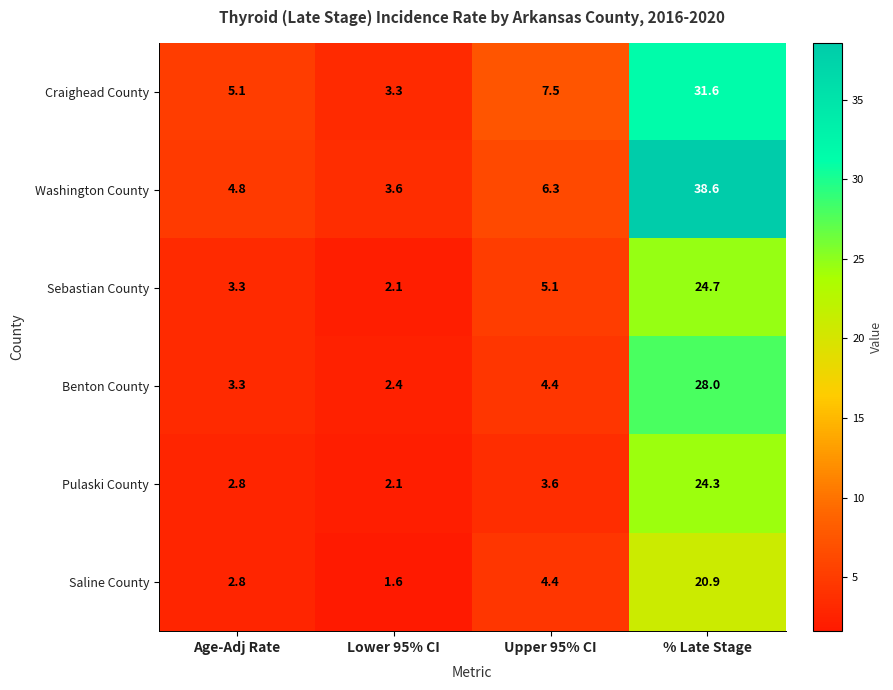

Between Lower 95% CI and % Late Stage, which series saw the biggest shift?

Washington County